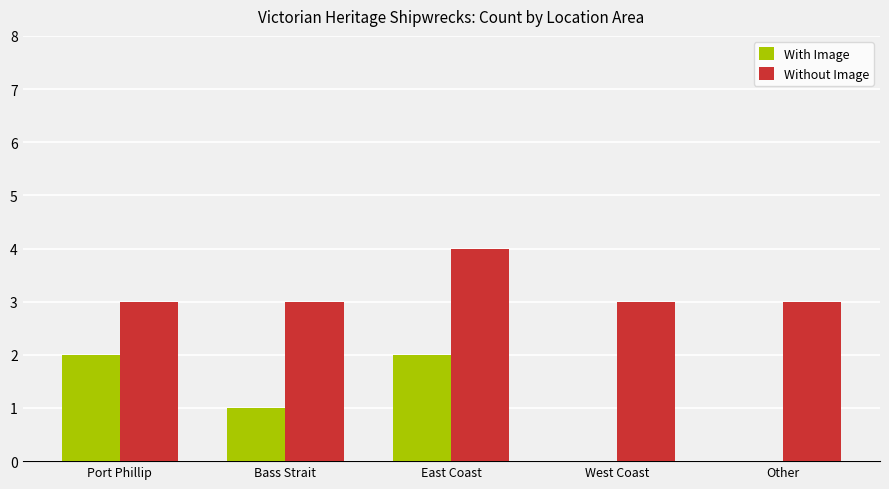

Between Port Phillip and East Coast, which series saw the biggest shift?

Without Image